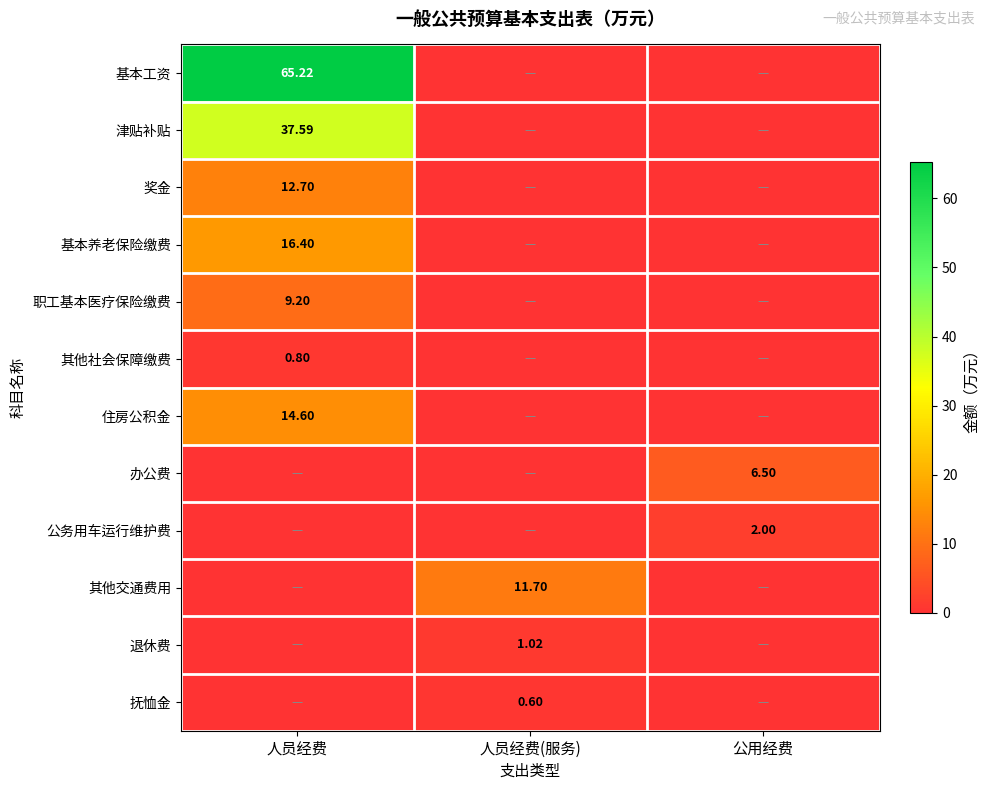

What is the maximum value shown in the chart?

65.2